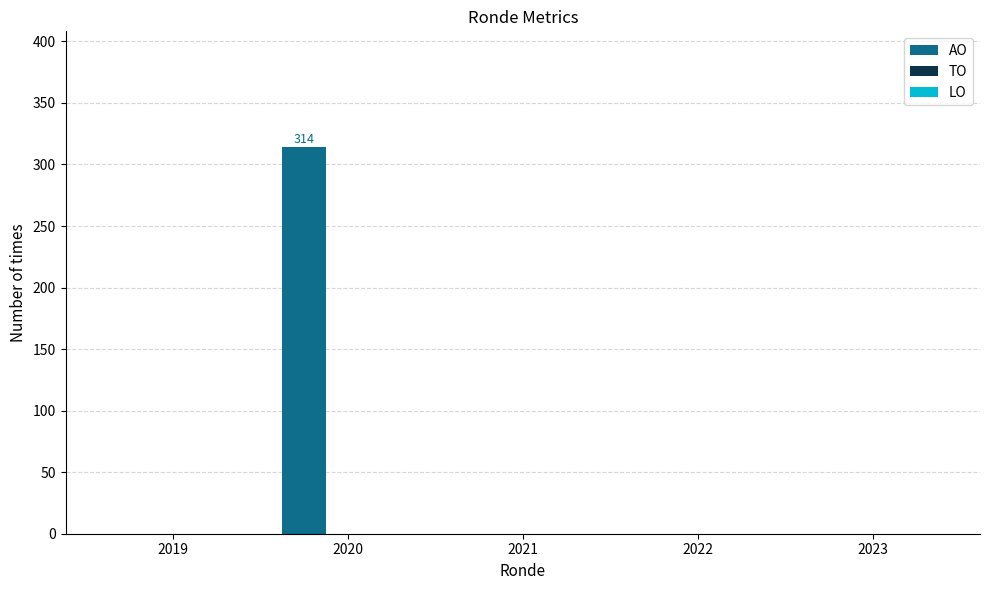

Are the bars horizontal?

No